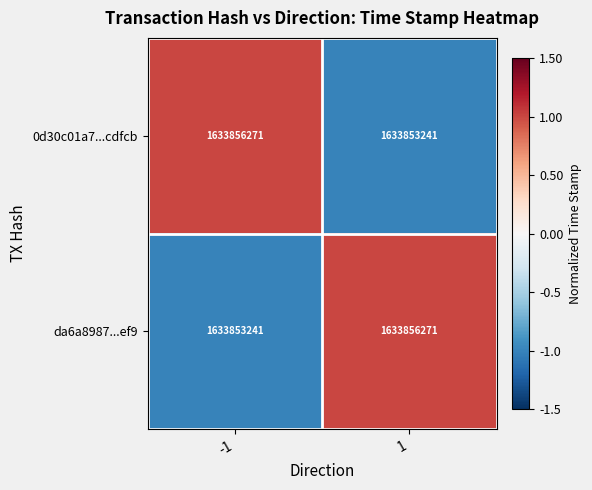

What value does the 0d30c01a7...cdfcb series have at 1, to the nearest 10?

1633853240